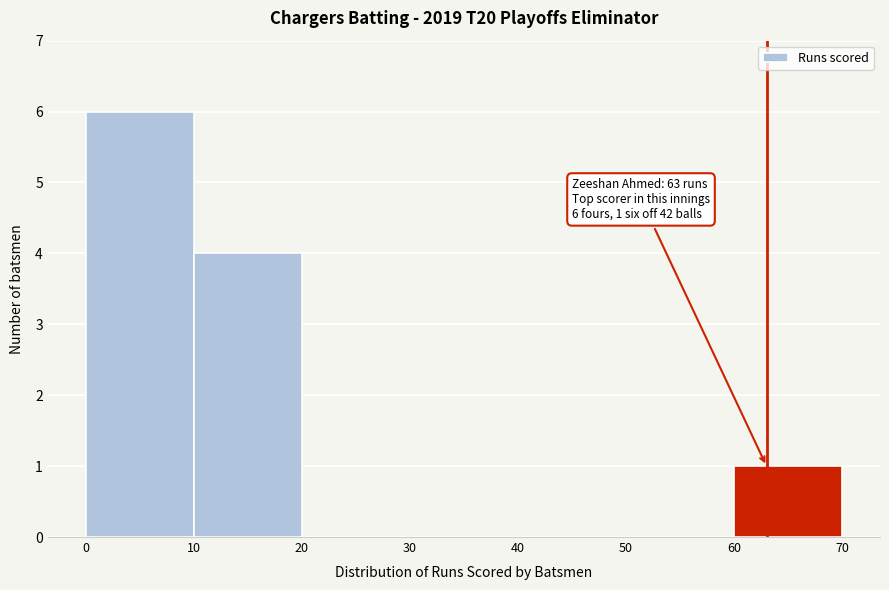

Over which range of the x-axis is the bar tallest?

0 to 10